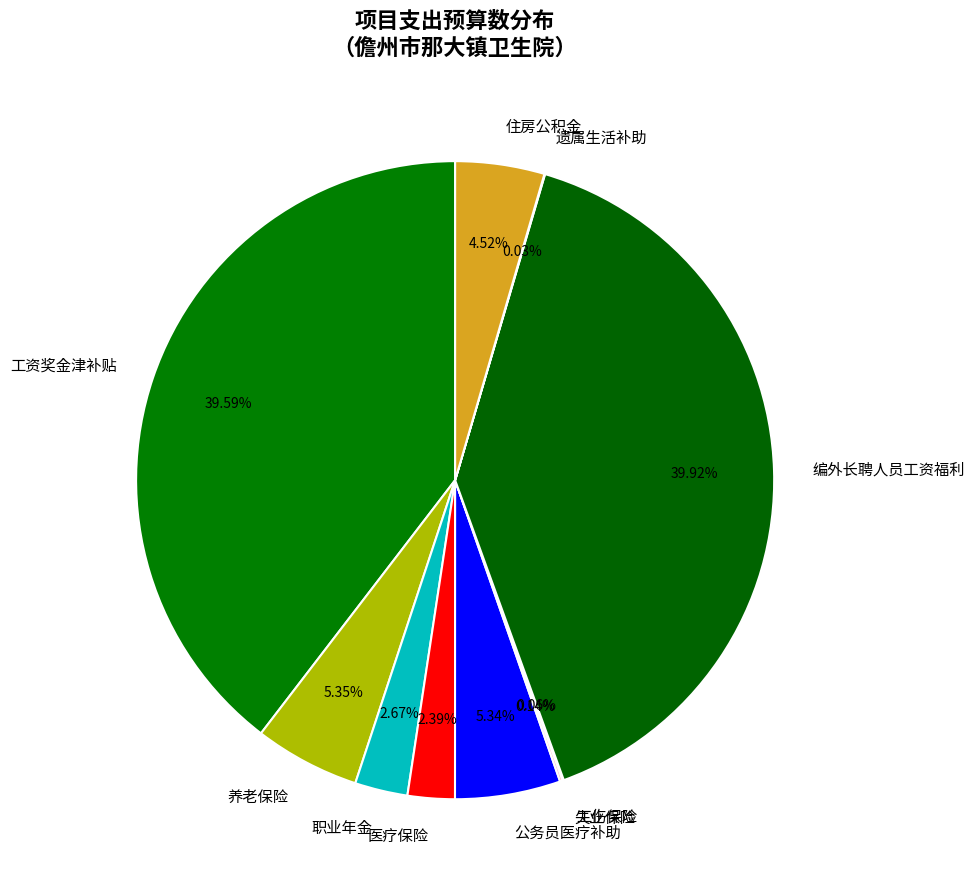

Is there any slice that represents more than half of the pie?

No